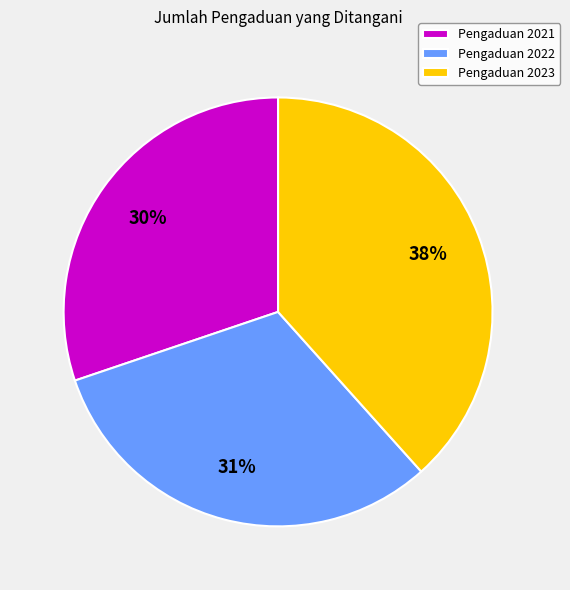

Does any single category account for the majority?

No